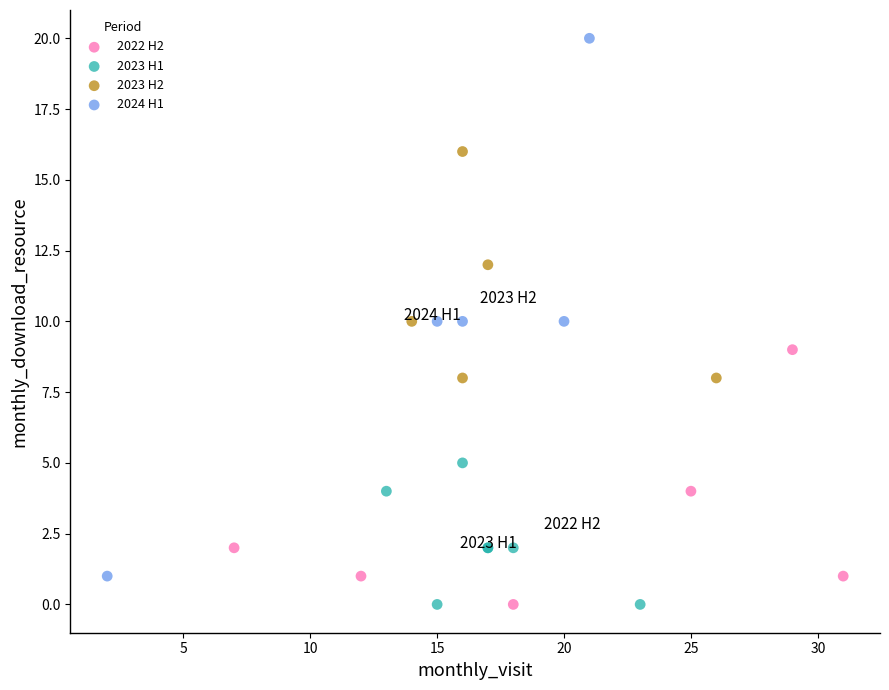

Which series has the largest Y range (max minus min)?

2024 H1